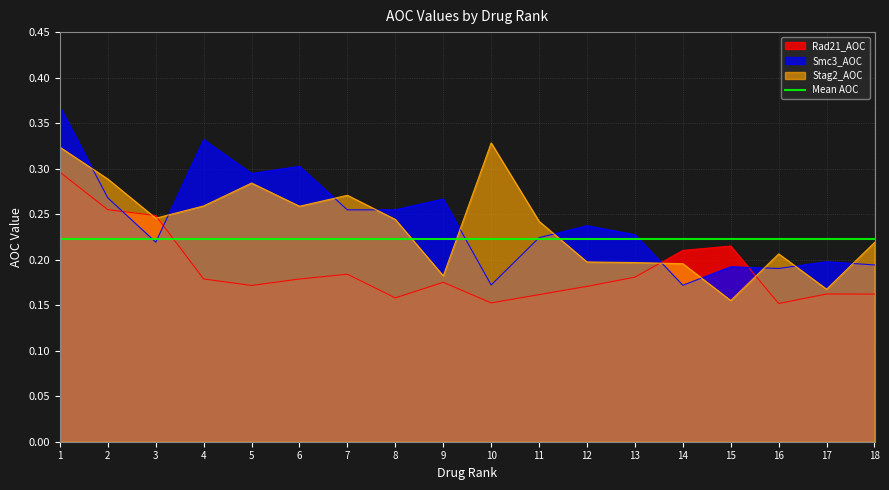

What is the greatest value displayed?

0.4